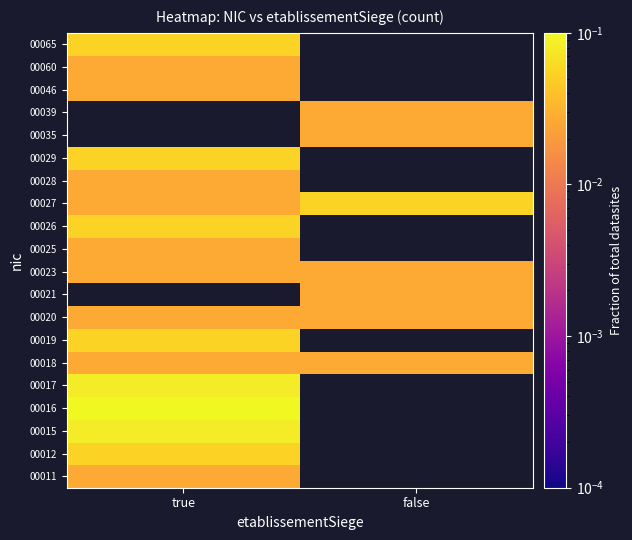

What is the difference between the highest and lowest values at true?

0.1